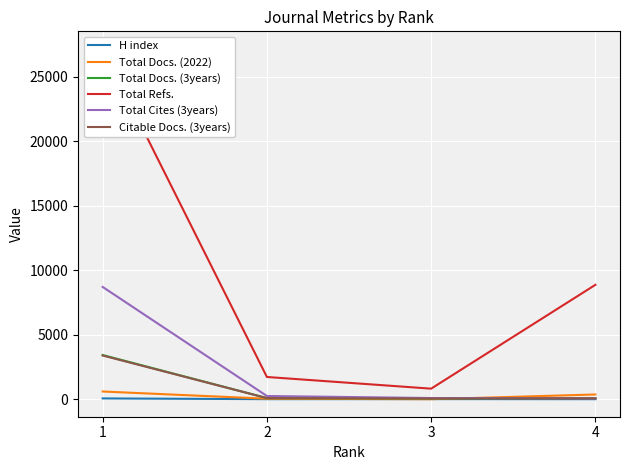

What is the maximum value shown in the chart?

27164